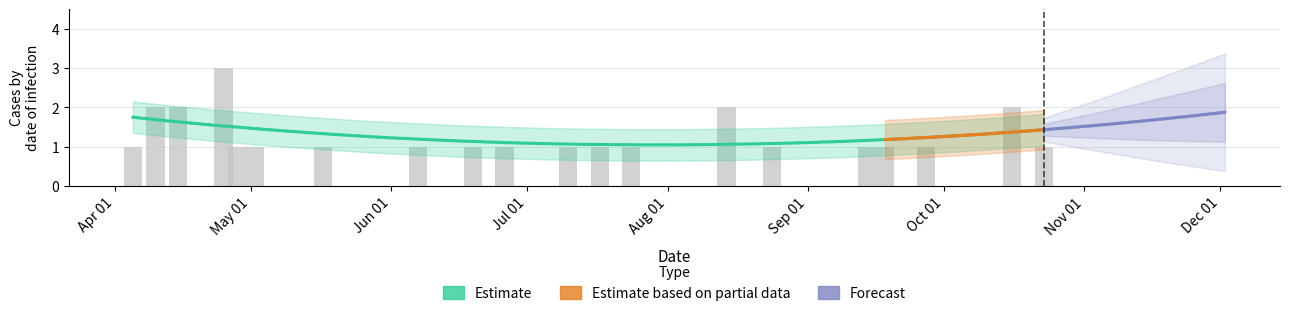

Count the number of values greater than 1.

5